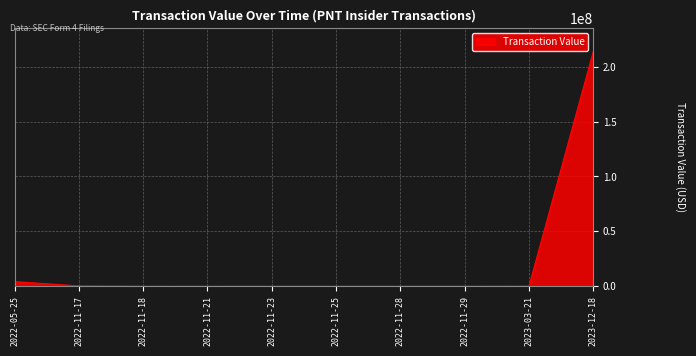

At which label does the data first exceed 37980?

2022-05-25